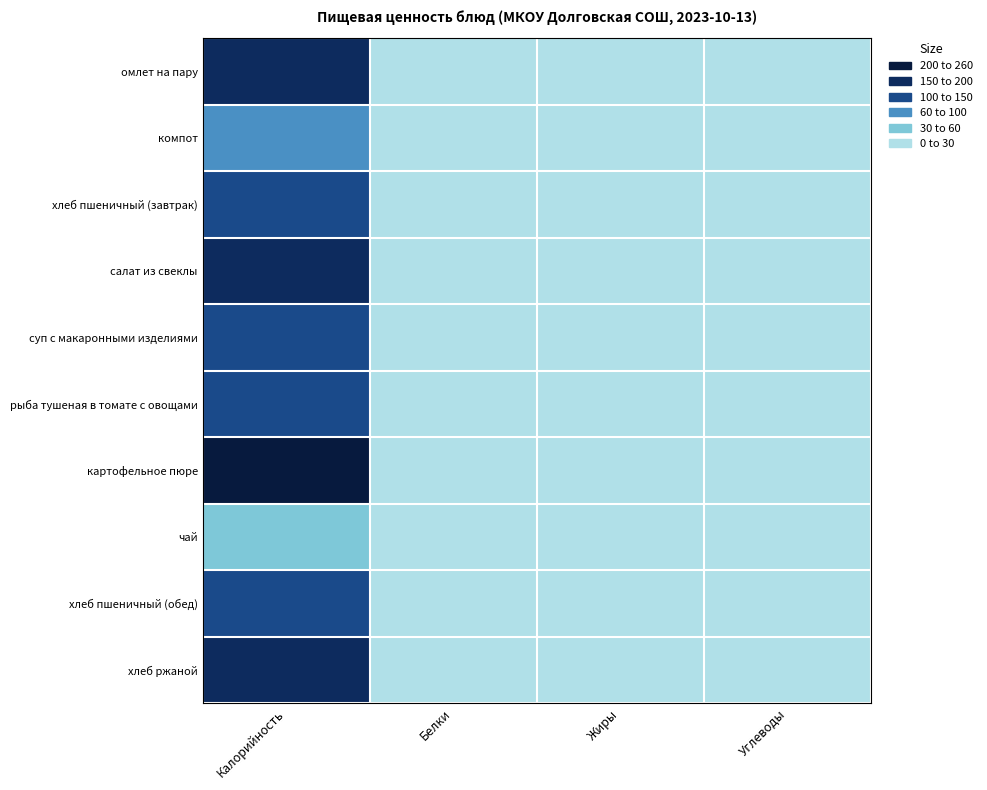

Between Калорийность and Белки, which is larger?

Калорийность